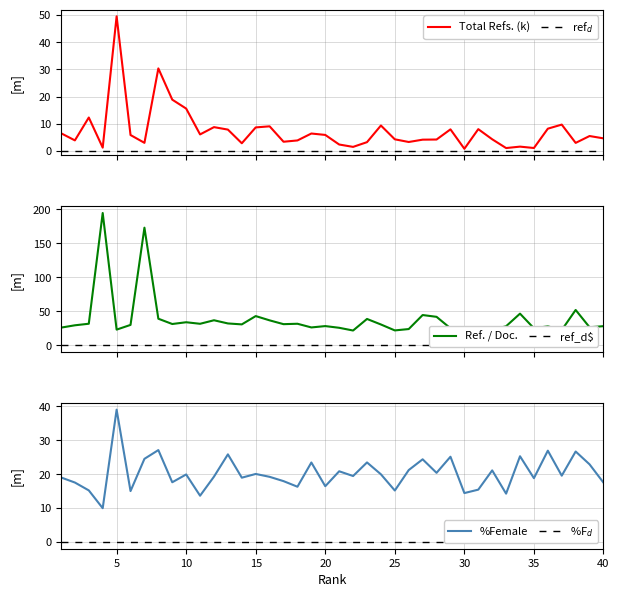

Where does the %Female series first go above 19?

1